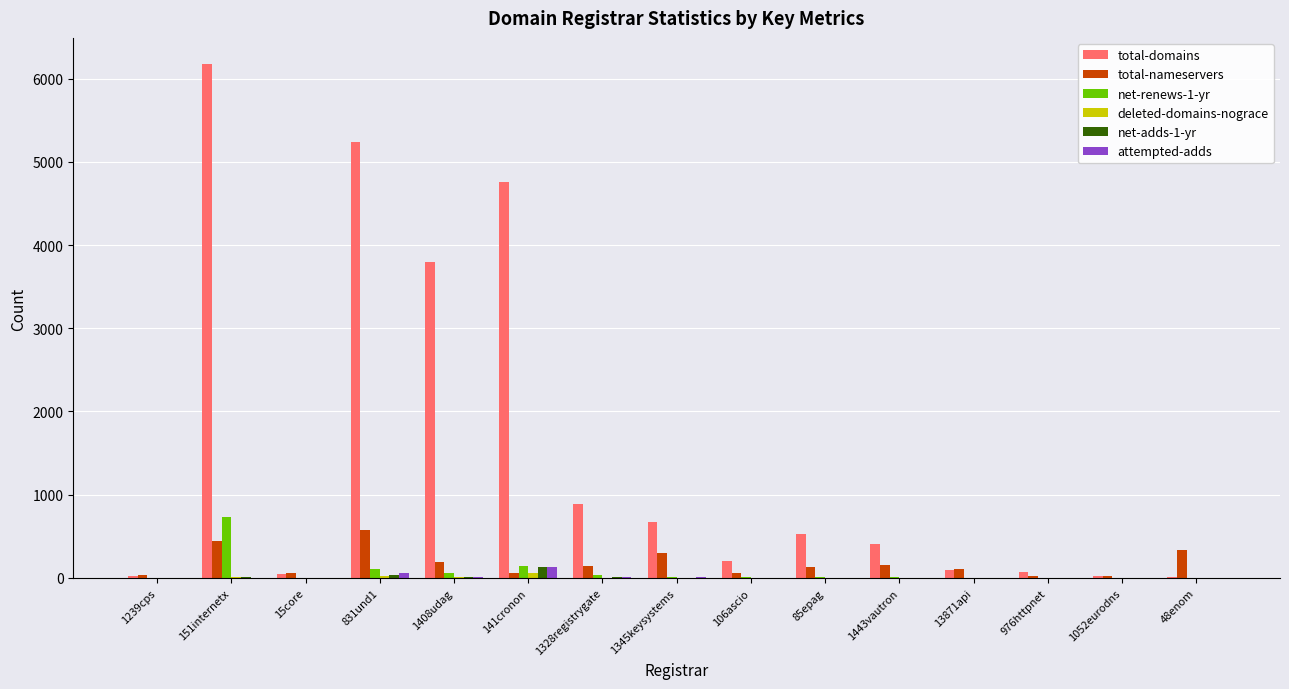

Which series has the largest range (max minus min)?

total-domains